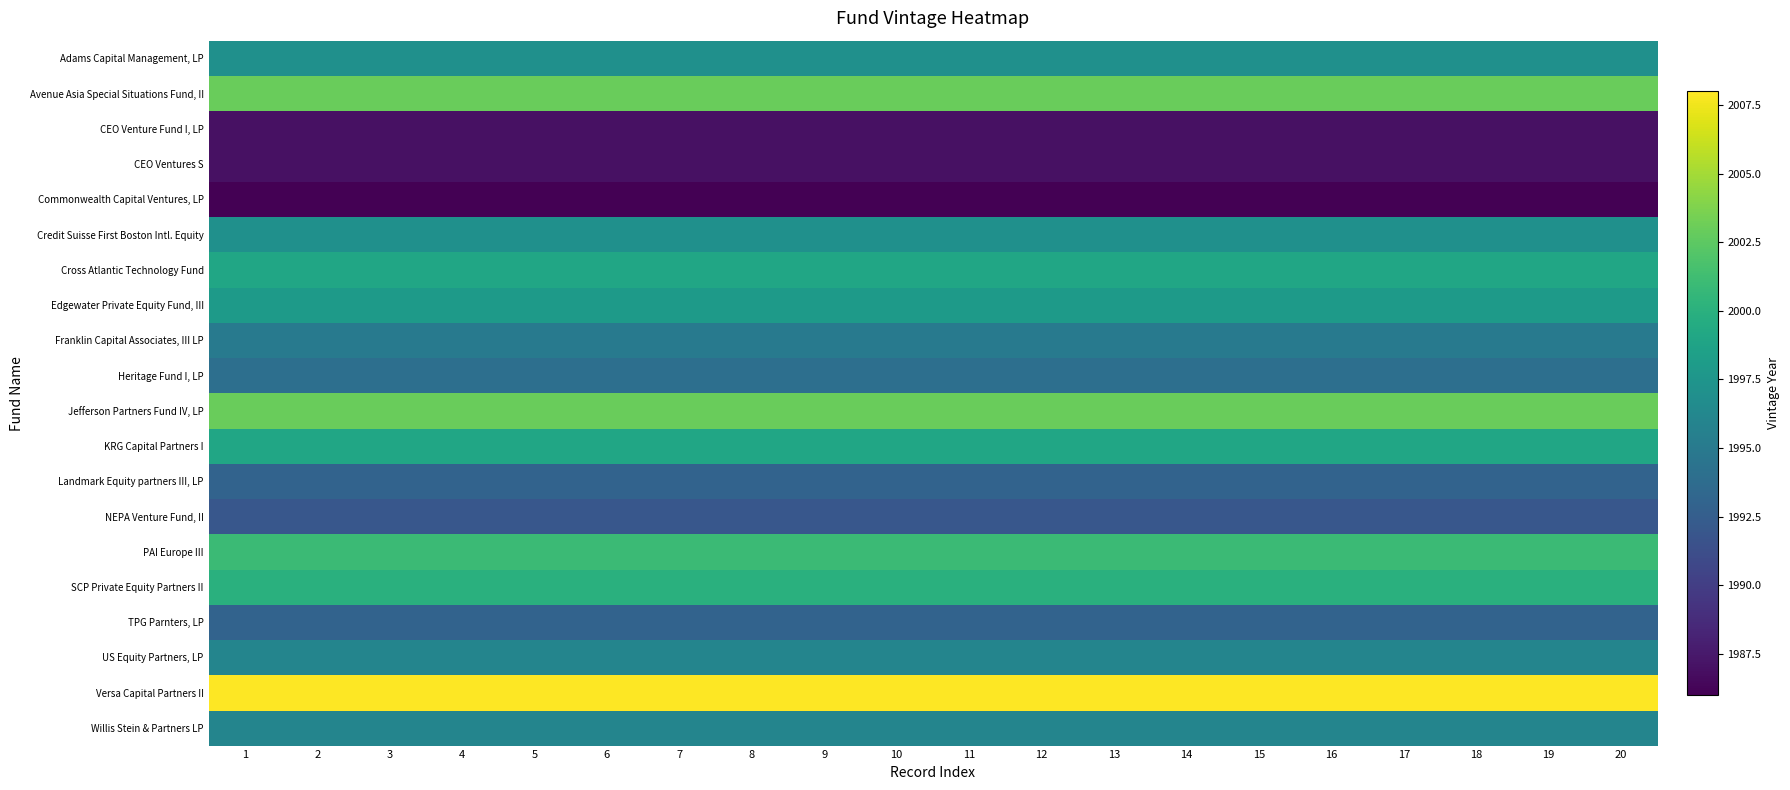

Which series has the largest range (max minus min)?

Adams Capital Management, LP